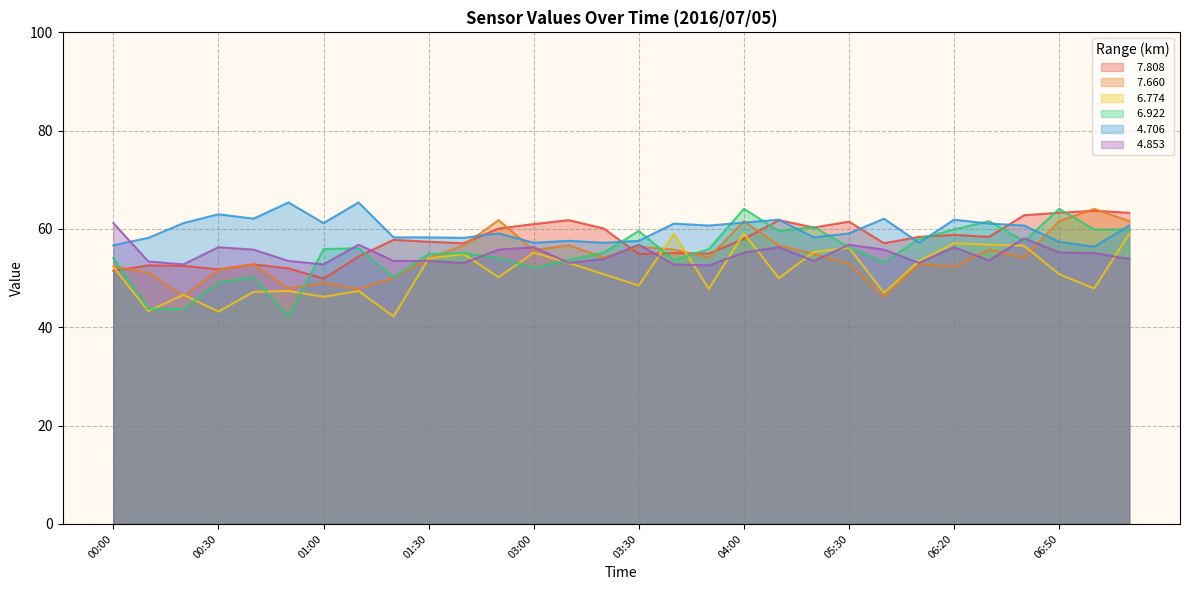

Is it true that   7.660 equals 56.7 at 01:40?

True